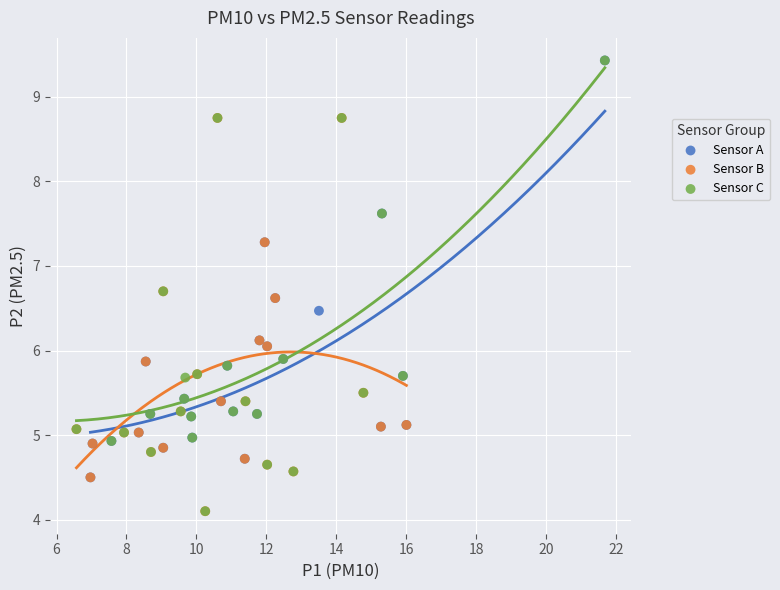

Which series has the widest spread of Y values?

Sensor C